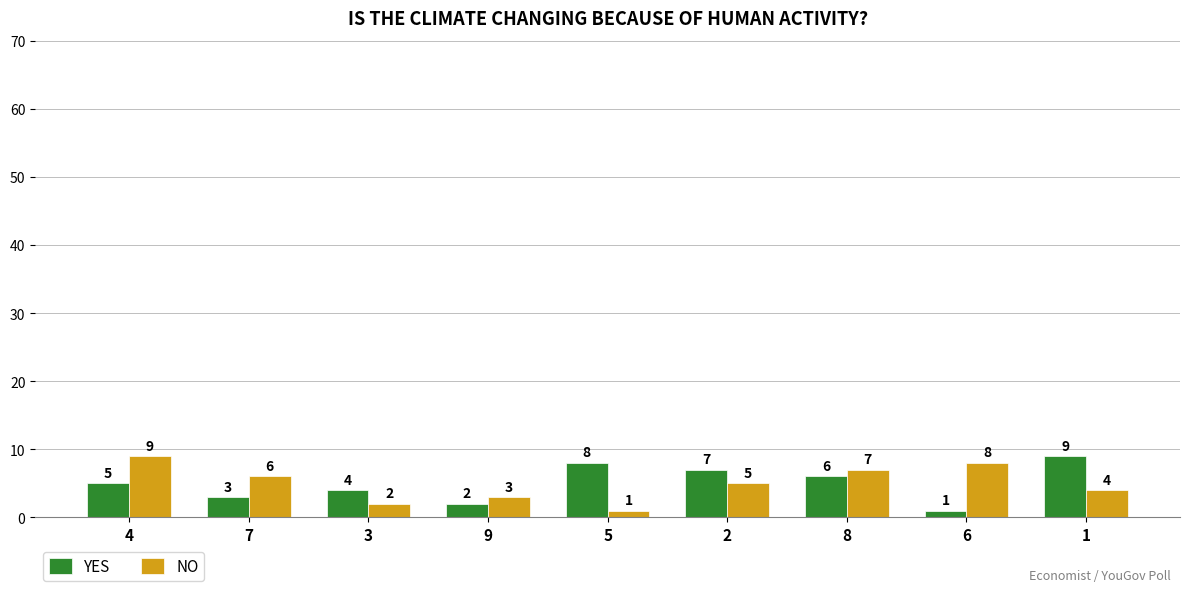

What is the average value of the NO series?

5